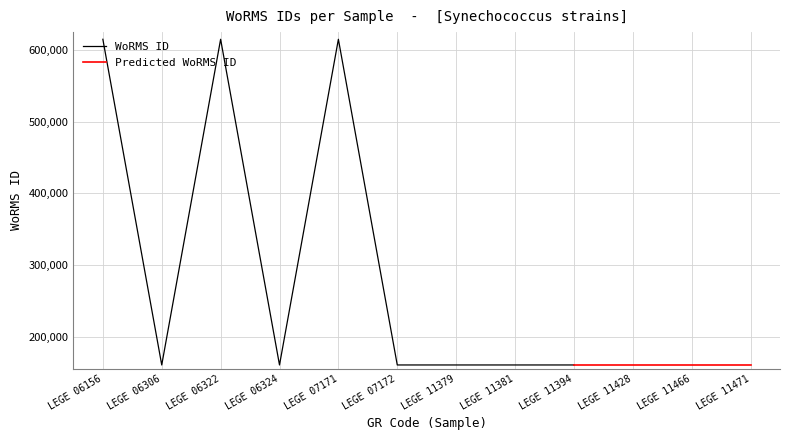

The value of WoRMS ID at LEGE 06322 is 614828. True or false?

True